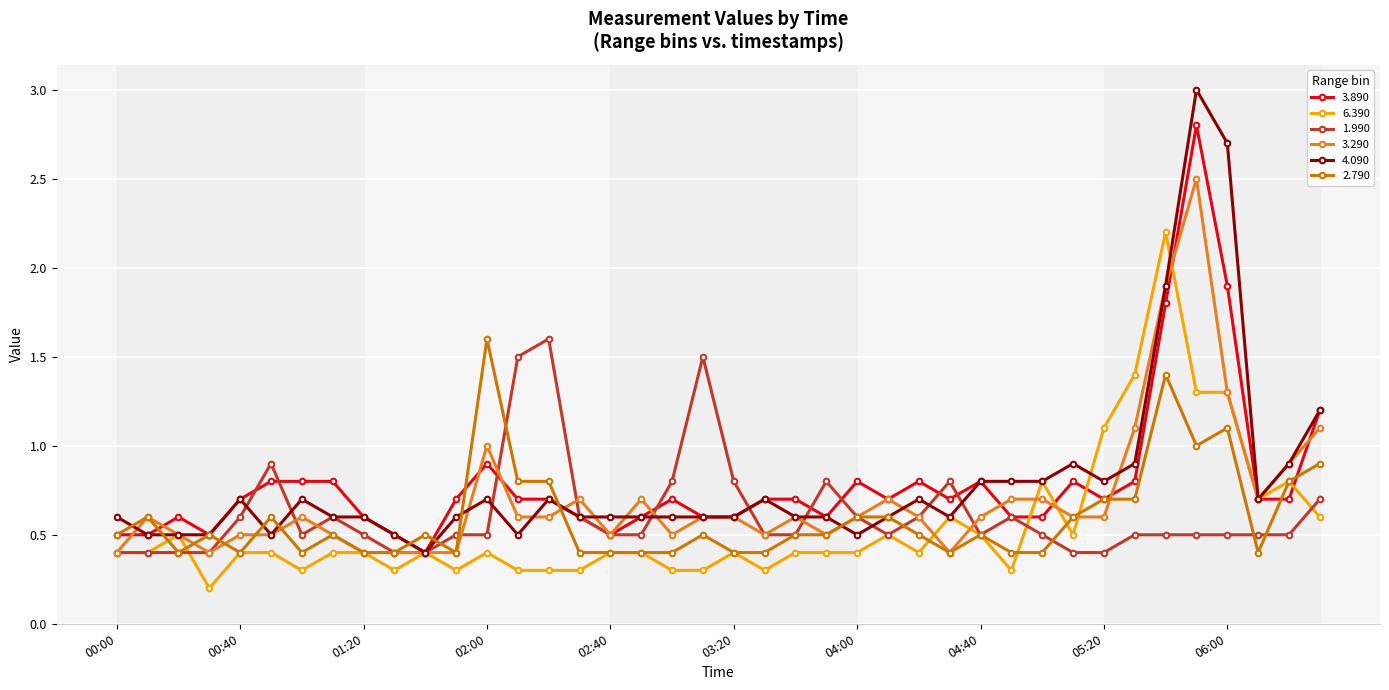

Which series has the largest range (max minus min)?

4.090